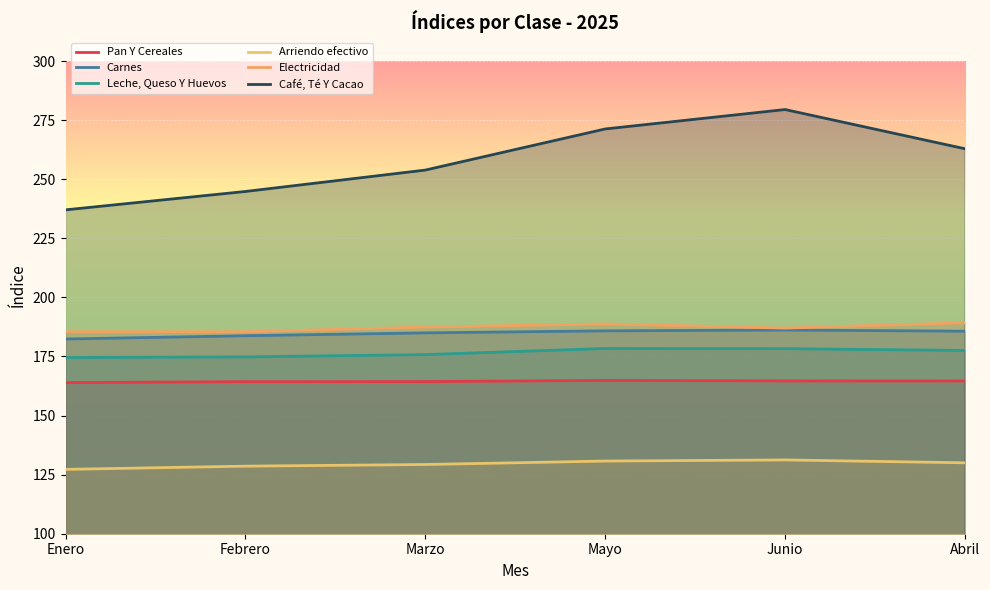

How many distinct data groups are displayed?

6